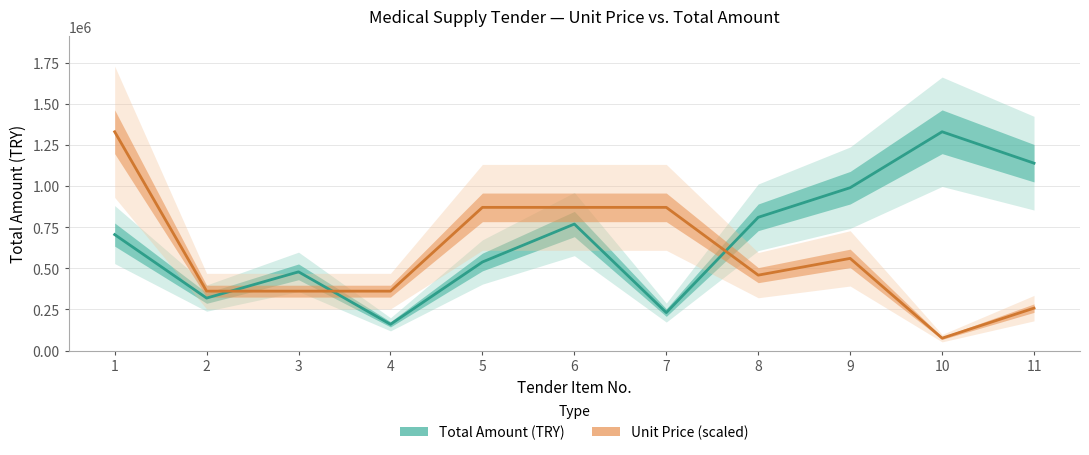

Is this an area chart (filled region under the line)?

No